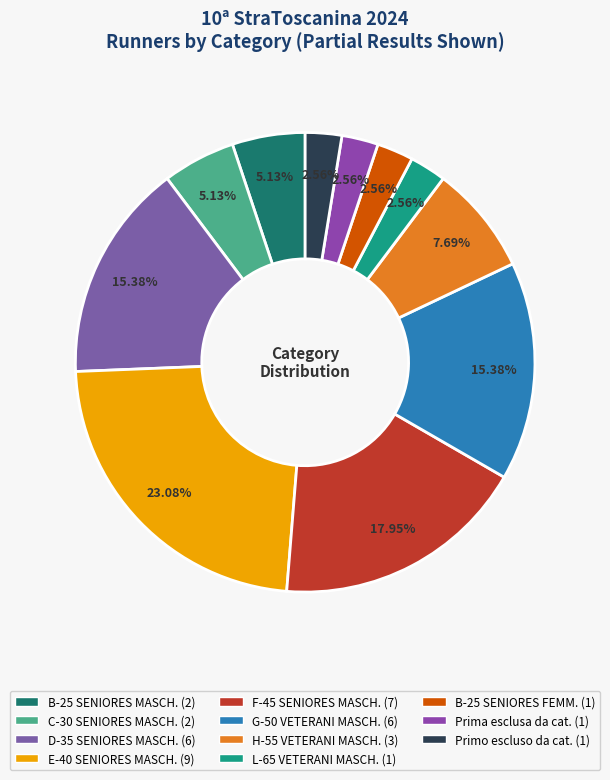

How many slices are in this pie chart?

11